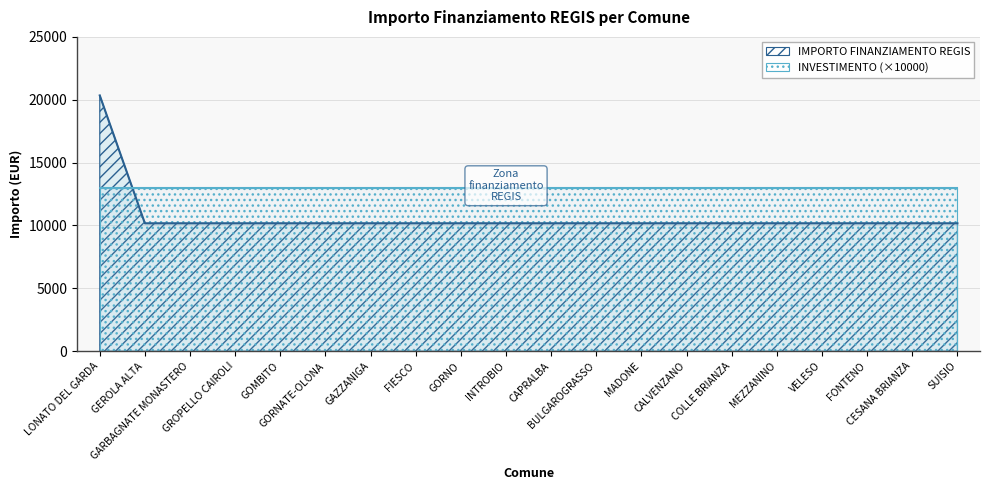

How many categories are shown in the chart?

20